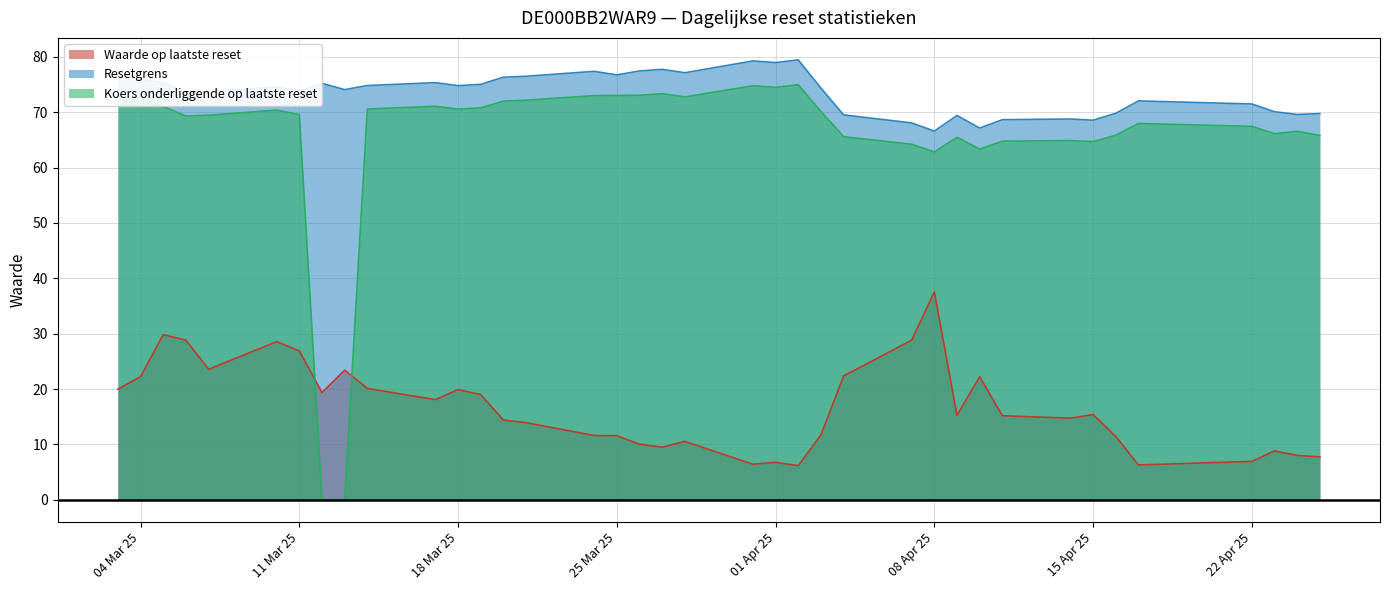

Where is Waarde op laatste reset nearest to the value 21?

2025-03-14